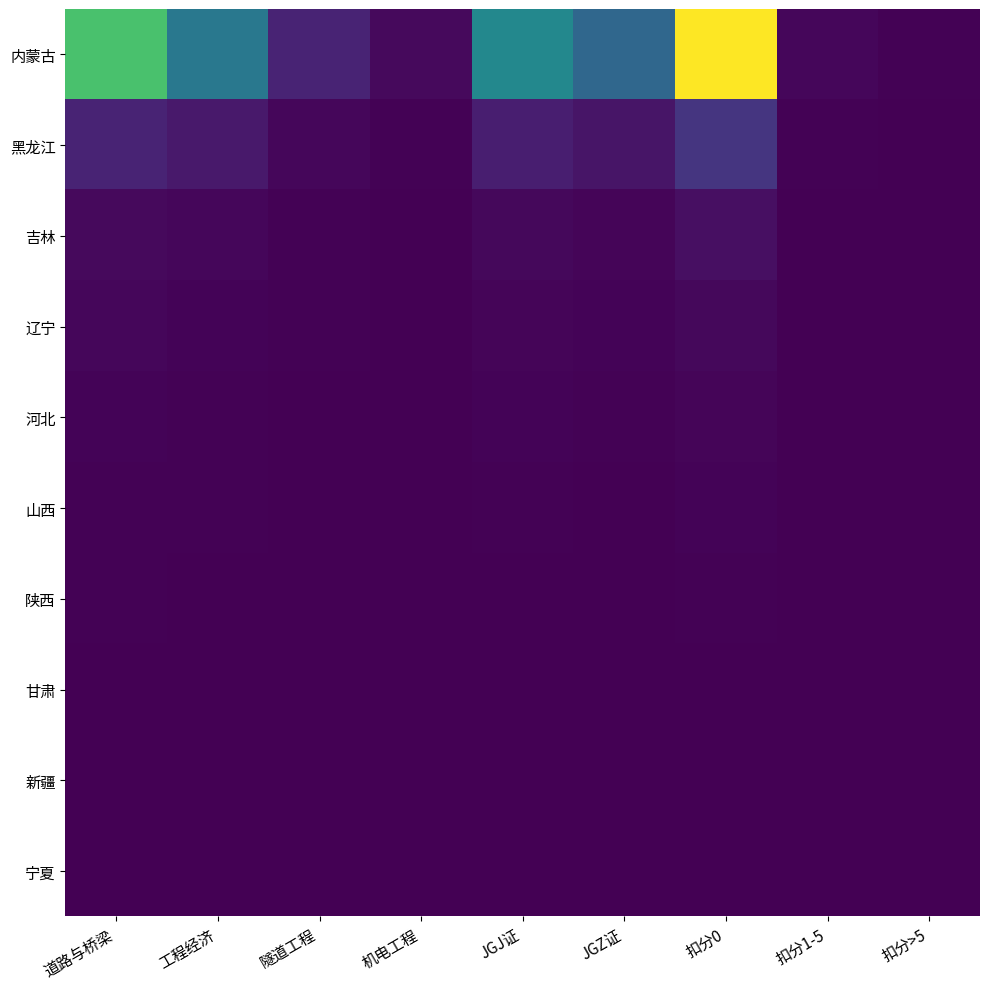

Count the number of data series in this chart.

10